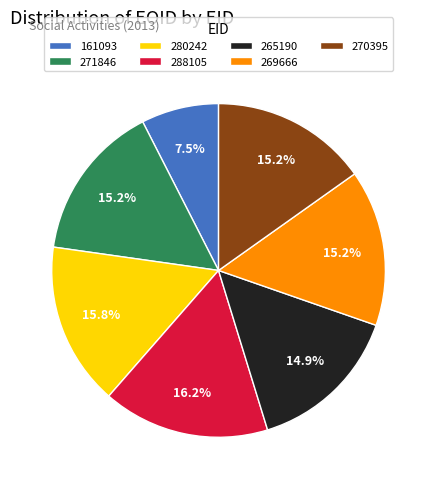

To the nearest percent, what is the average slice percentage?

14%